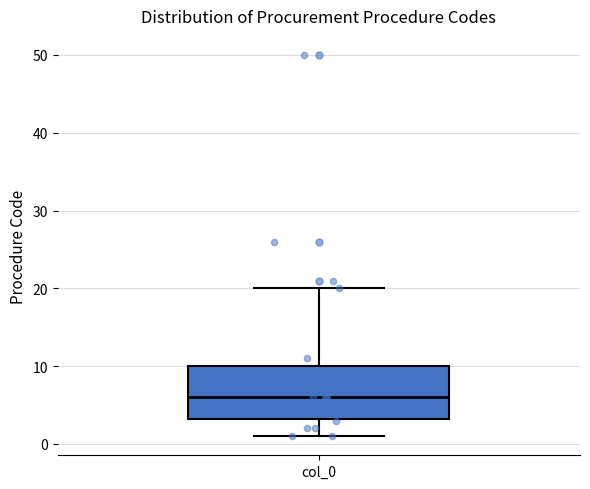

Read this box plot against the y-axis: the position of the median line, the range covered by the box, and the ends of both whiskers. The values are not printed on the chart, so give them approximately, as read against the axis.

median 6, box 3 to 10, whiskers 1 to 20